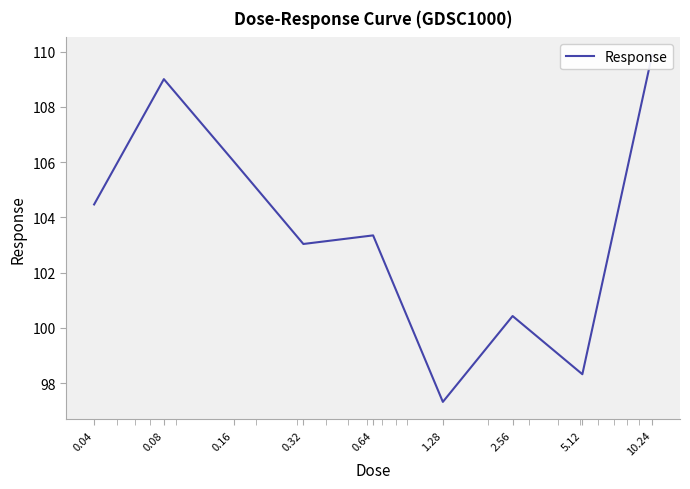

The chart shows a value of 164.7 at 5.12. True or false?

False